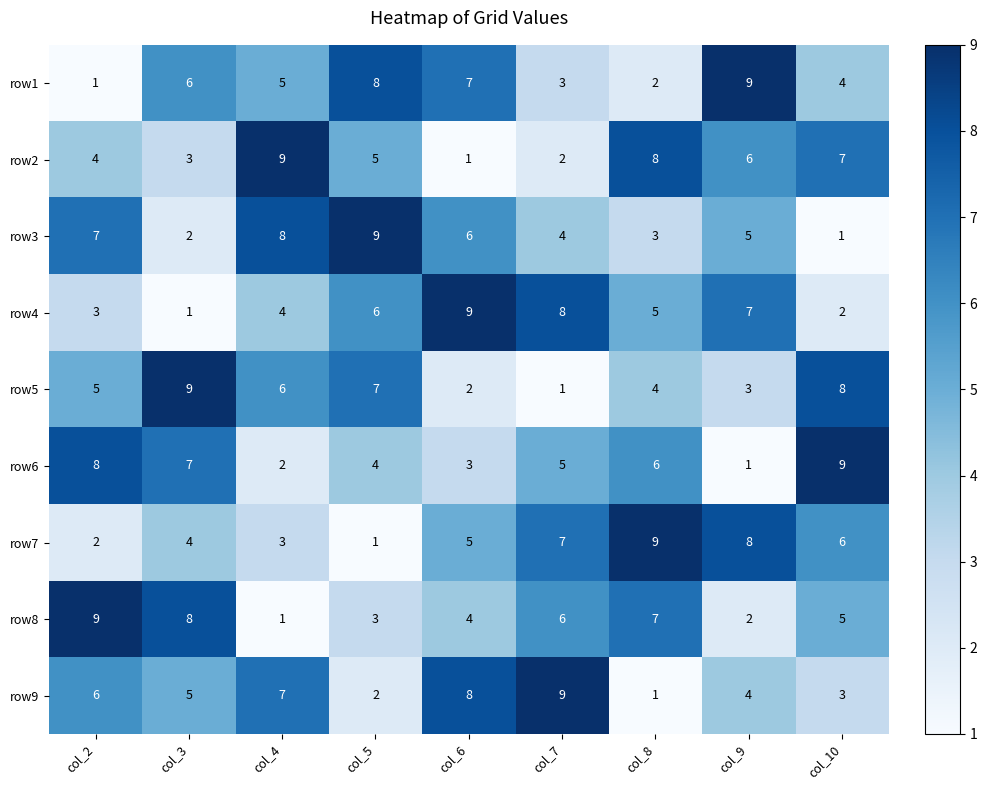

What is the maximum value for row5?

9